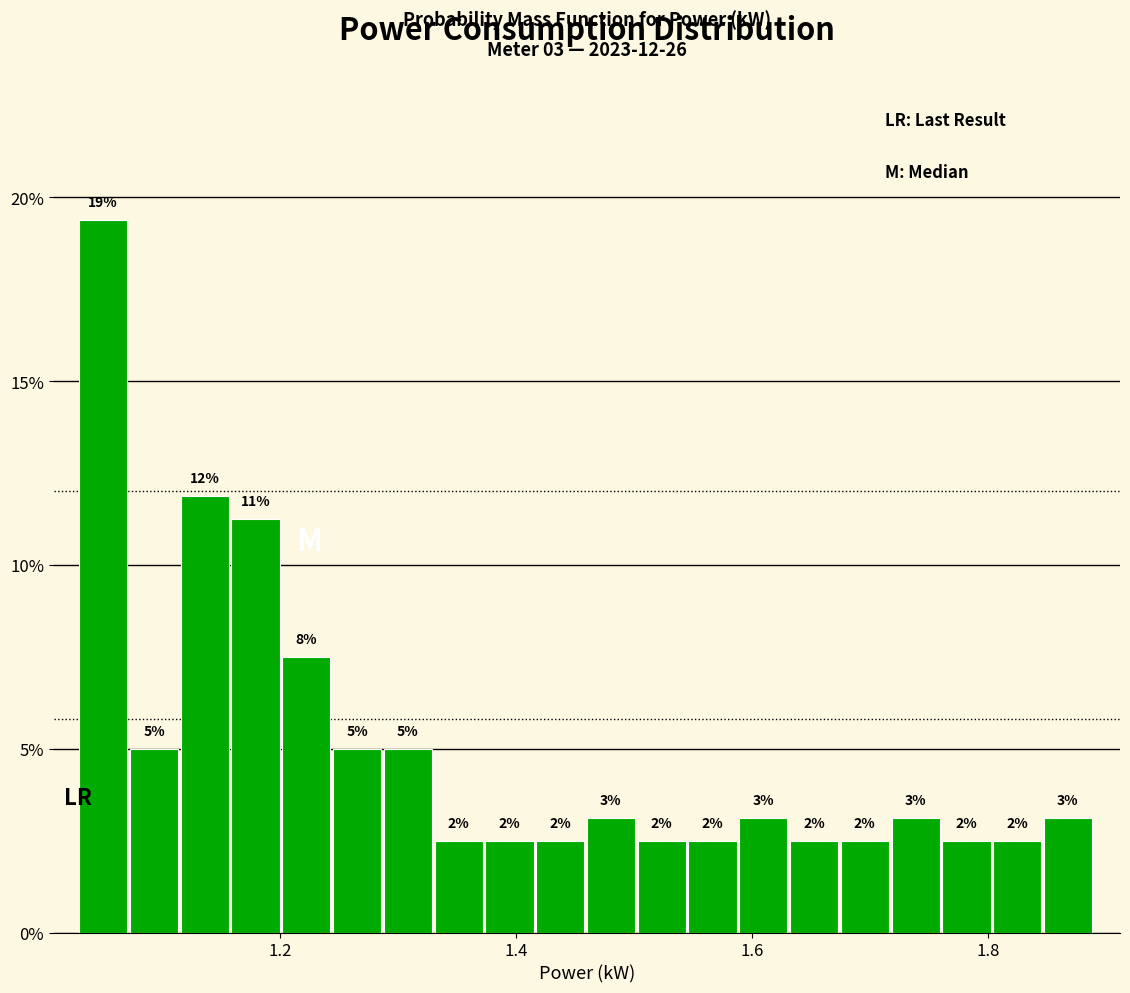

Read against the x-axis, roughly where is the centre of the tallest bar?

1.06